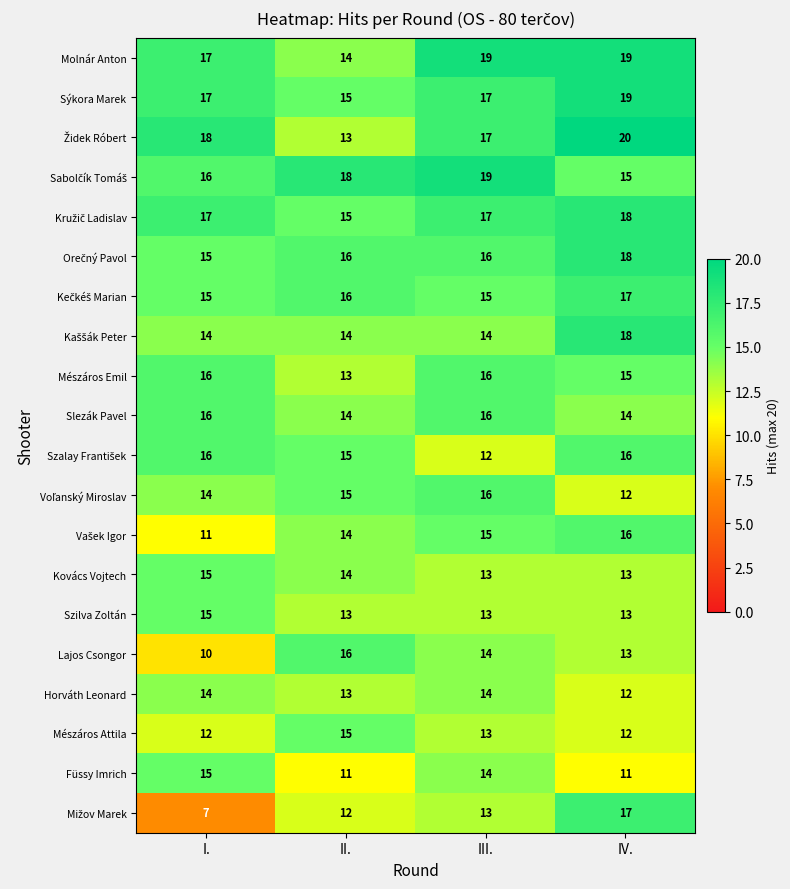

Which category has the highest value across all series?

IV.